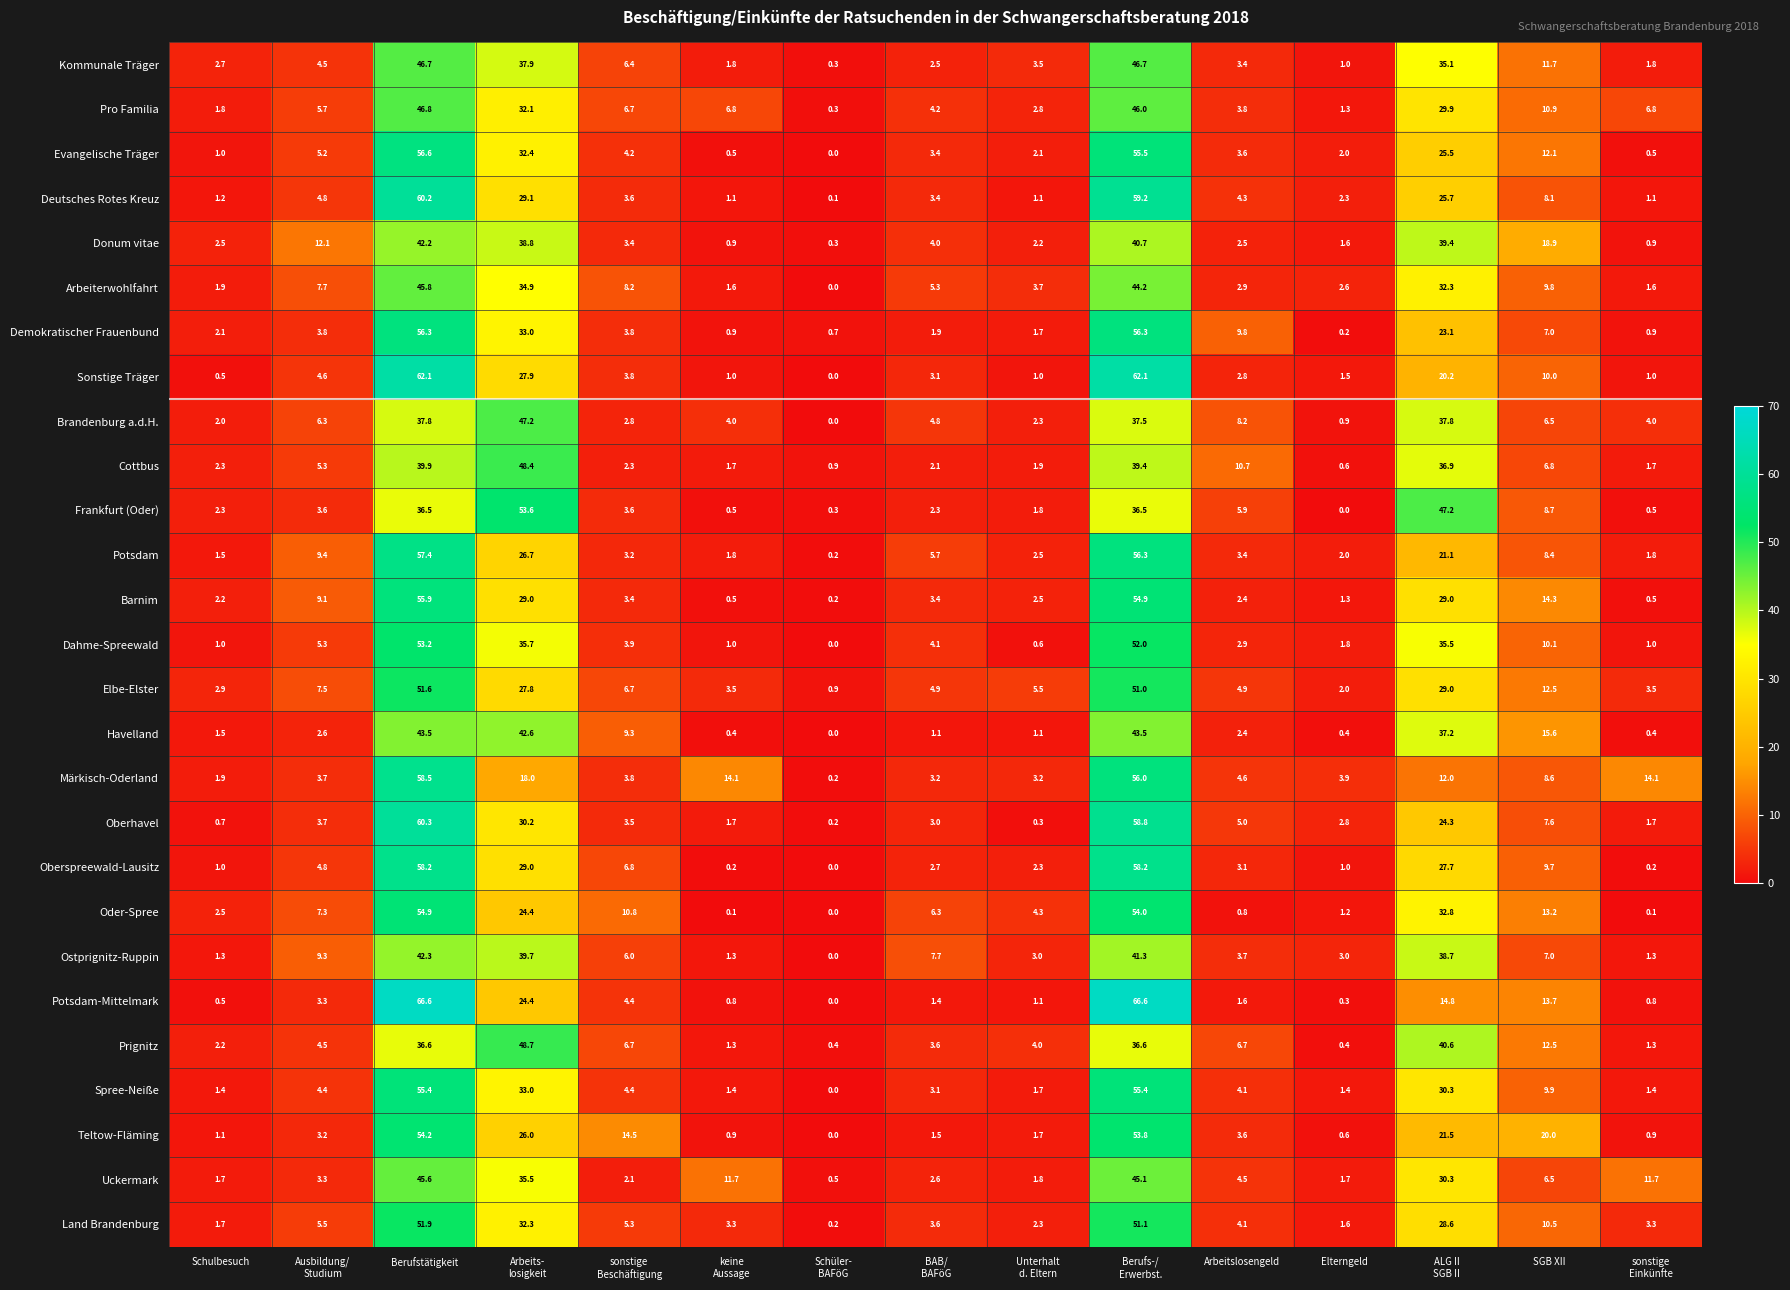

What is the highest value of the Kommunale Träger series?

46.7